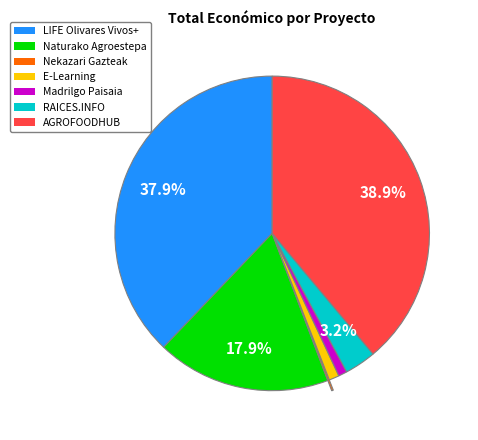

Is there a majority slice in this chart?

No